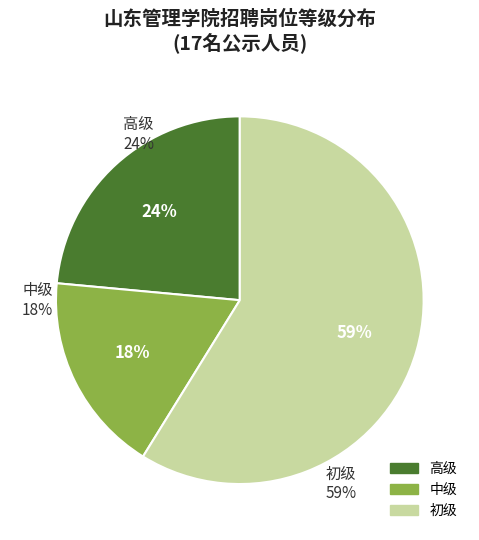

True or false: 高级 accounts for 24% of the total.

True